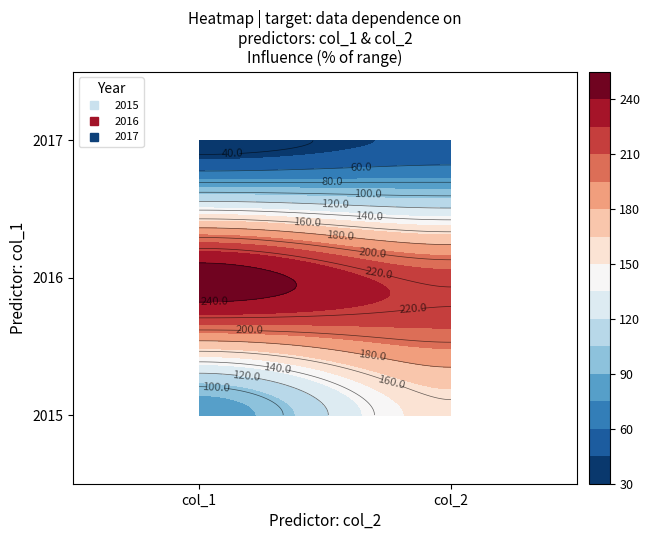

Reading left to right, transcribe all the data shown in this chart.

2015: 0=80	1=157
2016: 0=250	1=216
2017: 0=34	1=48